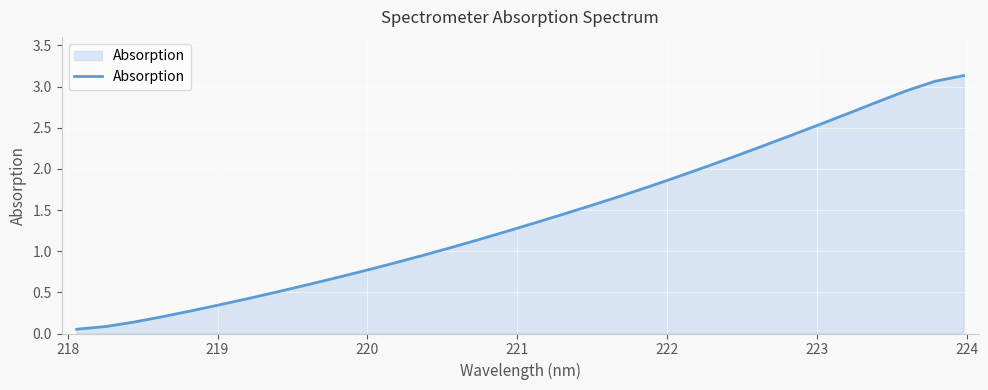

What is the difference between the maximum and minimum values?

3.1